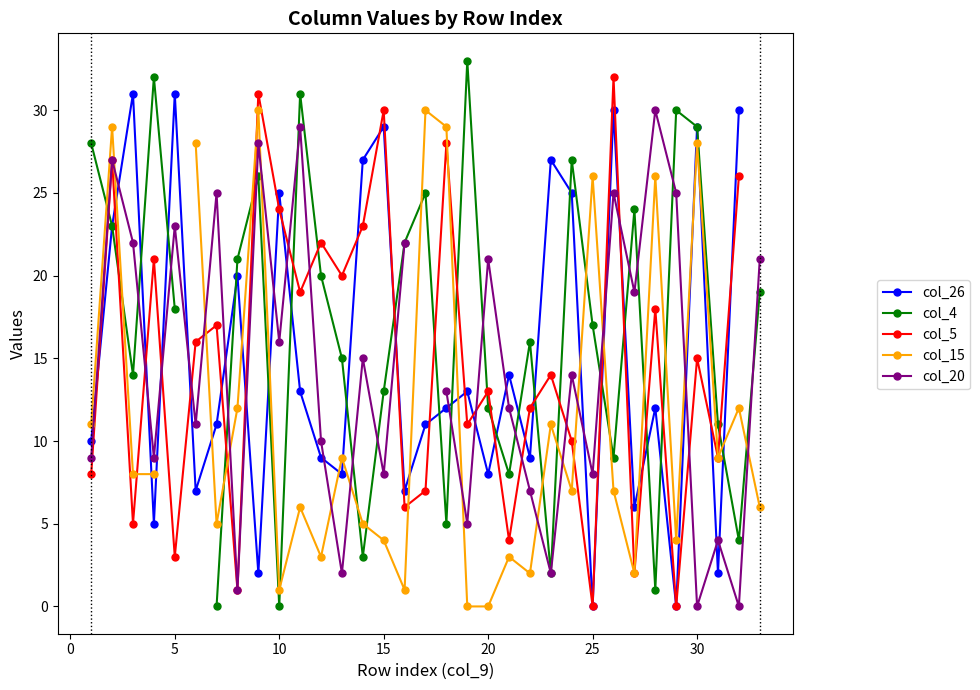

Is it true that col_15 equals 1.8 at 20?

False